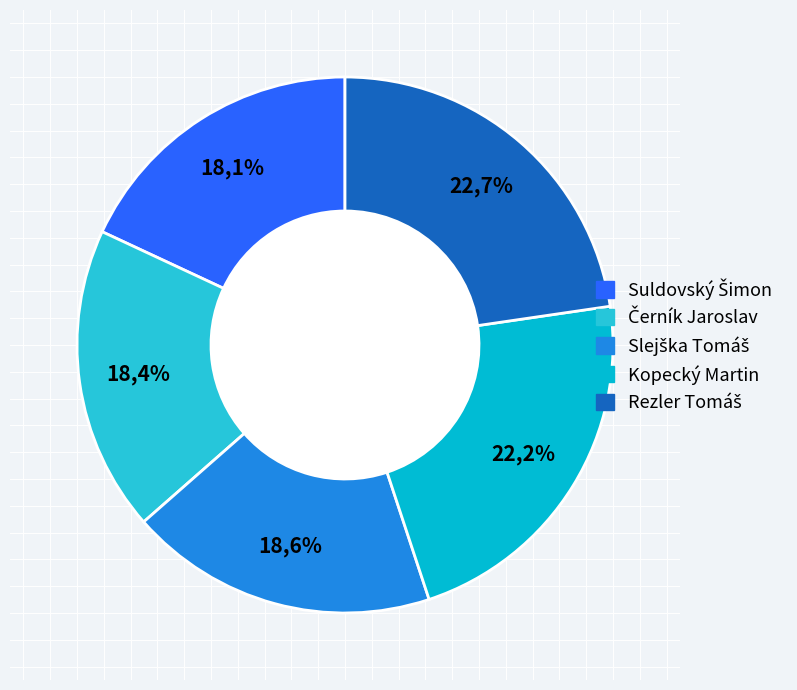

How many slices are in this pie chart?

5